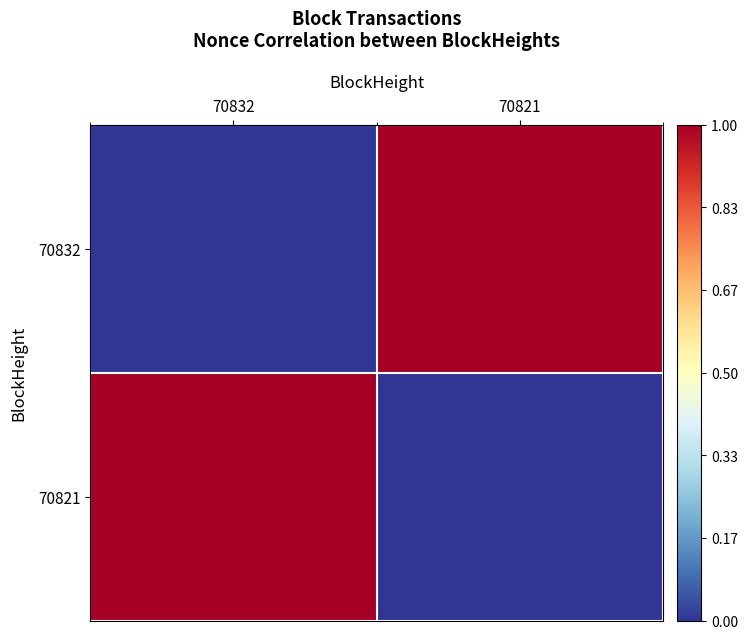

Which series has the largest range (max minus min)?

70832